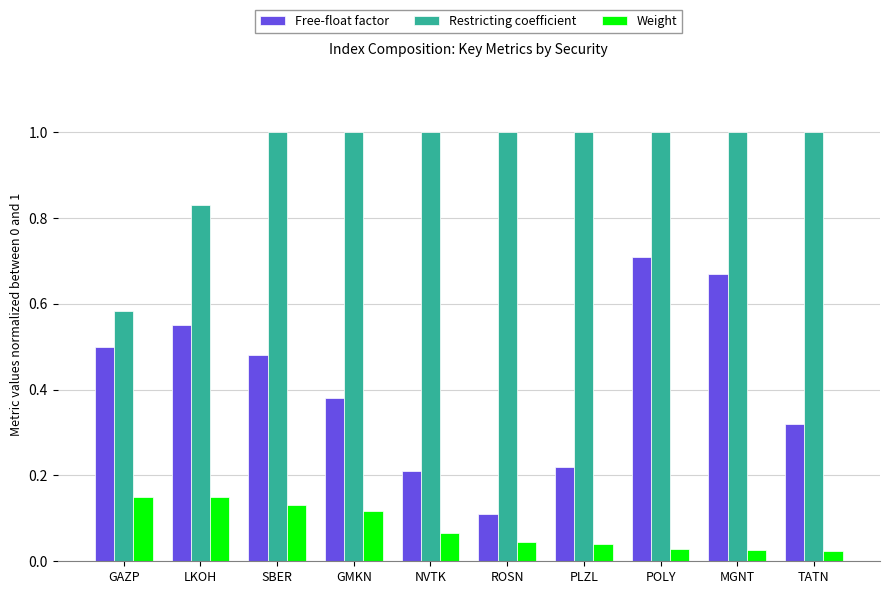

At which label does Restricting coefficient reach its minimum?

GAZP